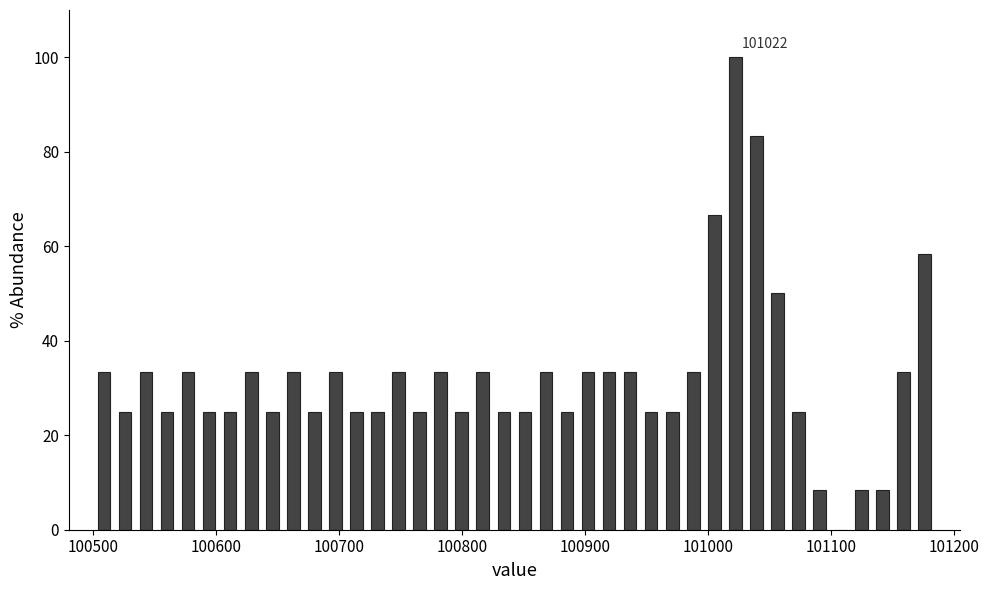

Around what value on the x-axis is the tallest bar? Give the approximate position of its centre, as read against the axis.

101020